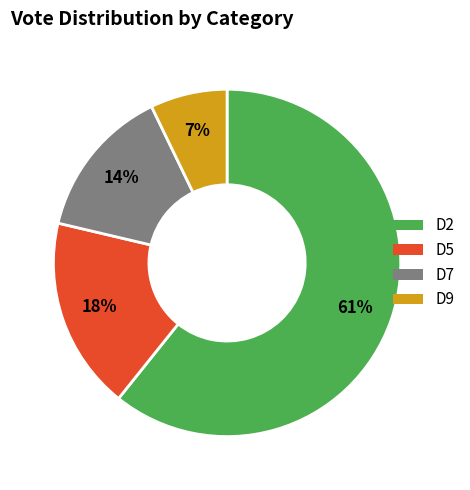

To the nearest percent, what is the average slice percentage?

25%